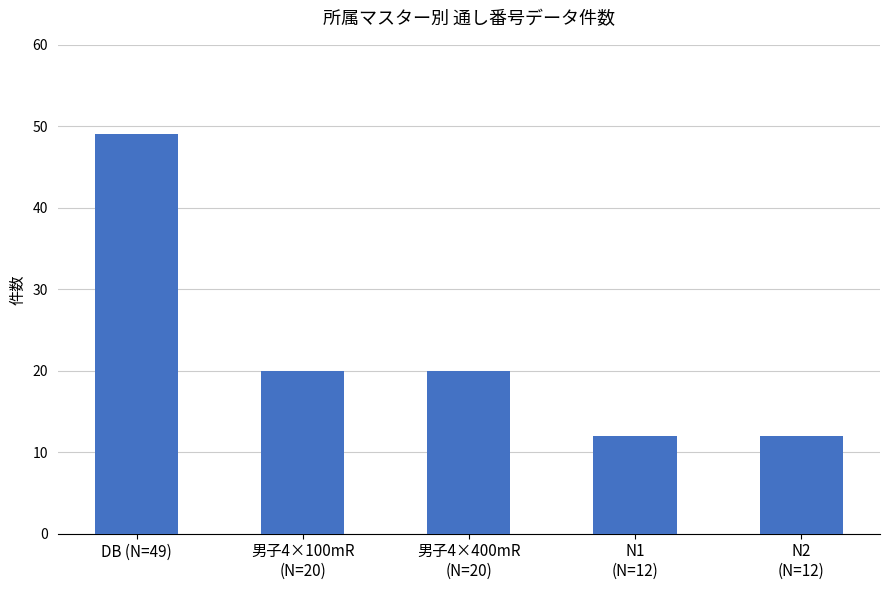

How many data points does each series have?

5